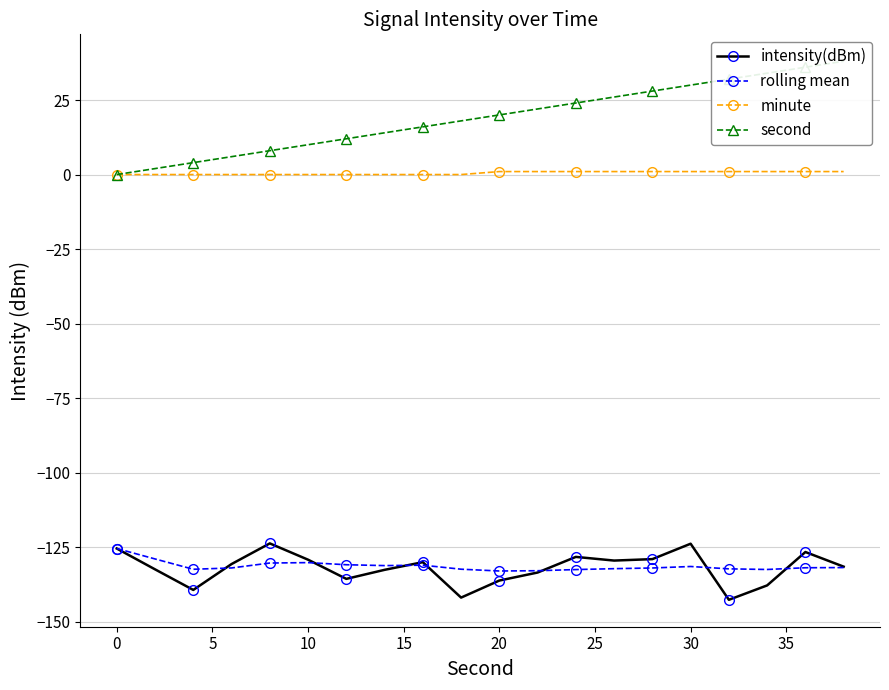

True or false: second and rolling mean intersect in this chart.

False